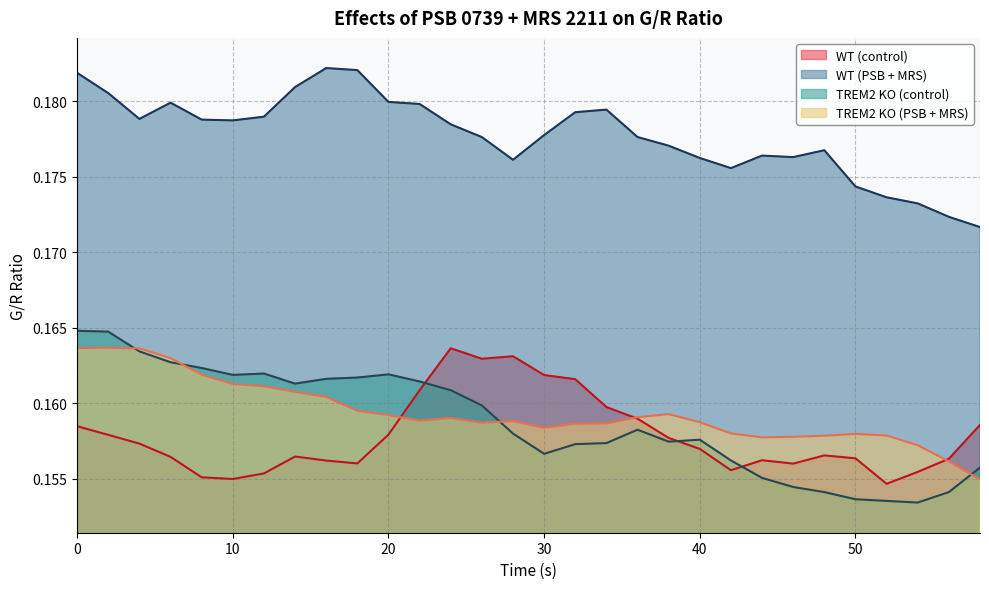

The WT (control) series shows 0.2 at 12. True or false?

True